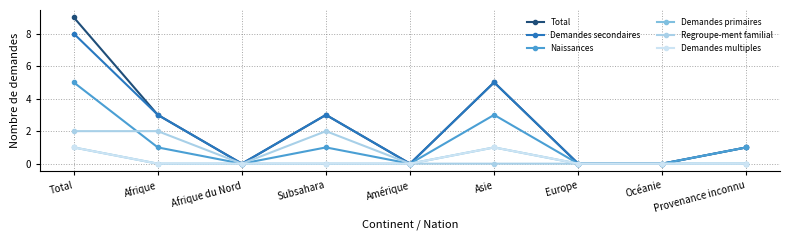

List the labels in order of Regroupe-ment familial value, largest first.

Total, Afrique, Subsahara, Afrique du Nord, Amérique, Asie, Europe, Océanie, Provenance inconnu